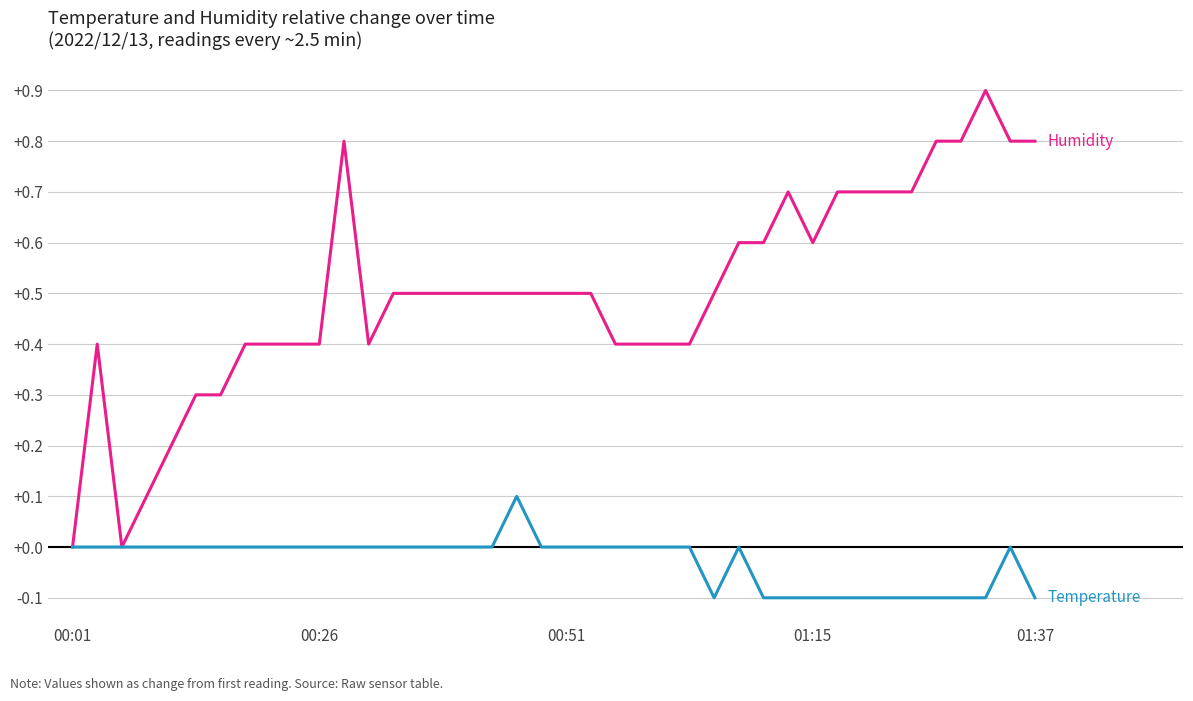

What is the smallest value displayed?

-0.1